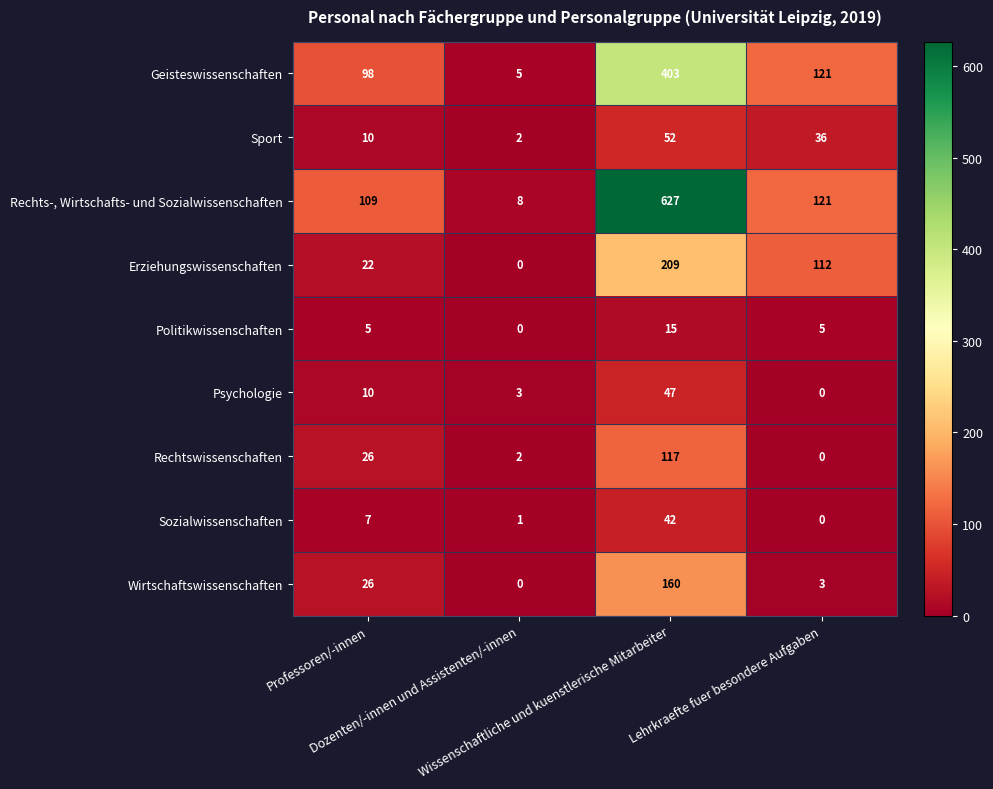

Which series has the largest range (max minus min)?

Rechts-, Wirtschafts- und Sozialwissenschaften